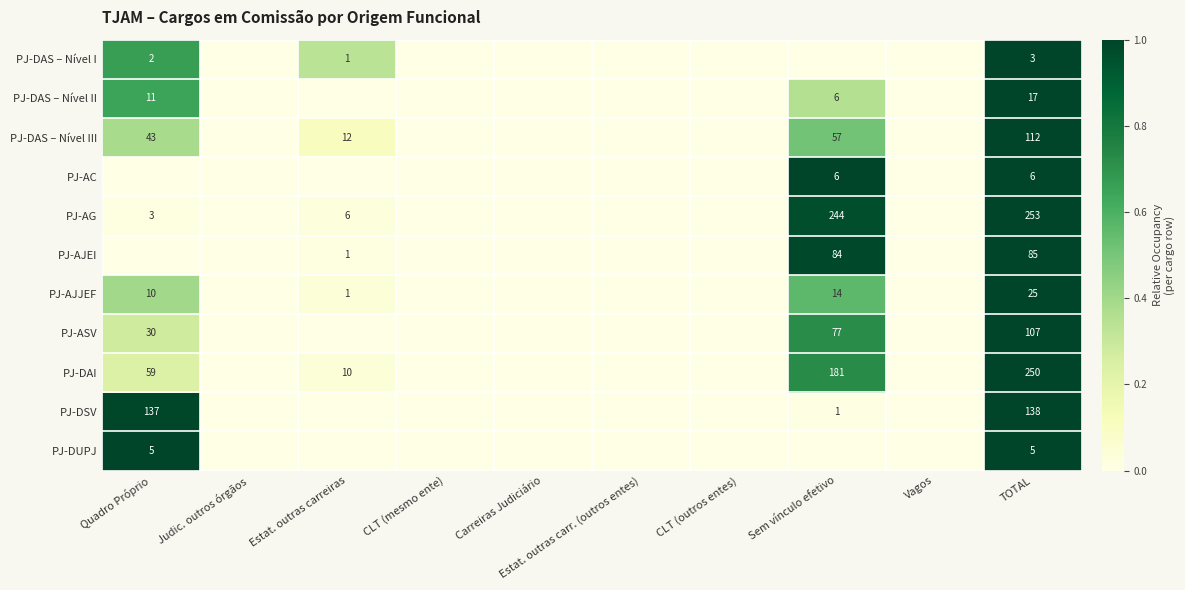

True or false: PJ-DAS – Nível I has a value of 1 at Quadro Próprio.

False